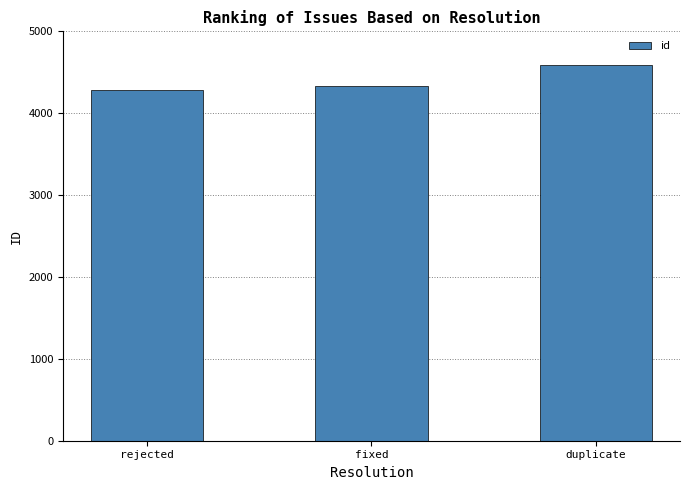

What is the ratio of the value at duplicate to the value at fixed?

1.1